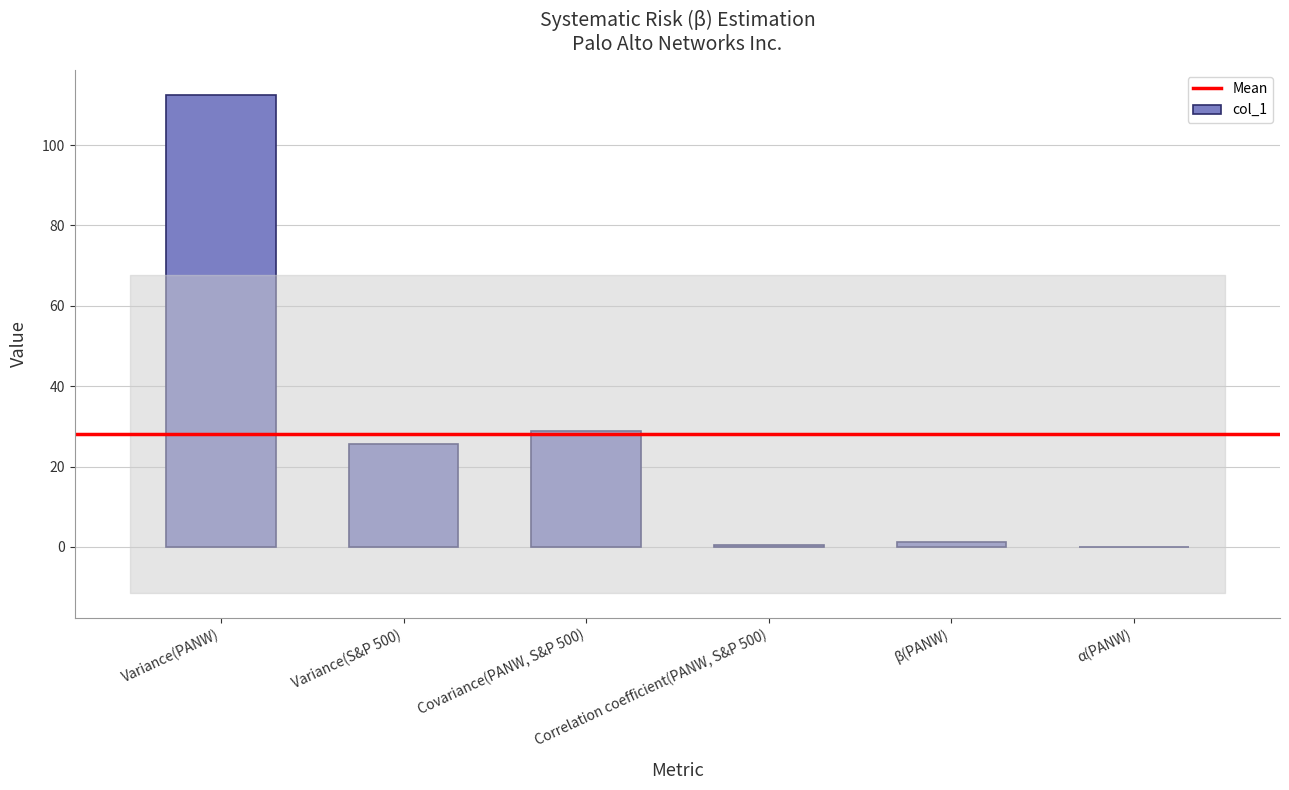

What is the maximum value shown in the chart?

112.5